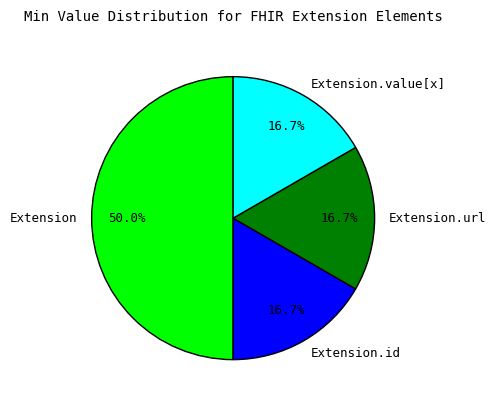

To the nearest percent, what portion does Extension.id represent?

17%